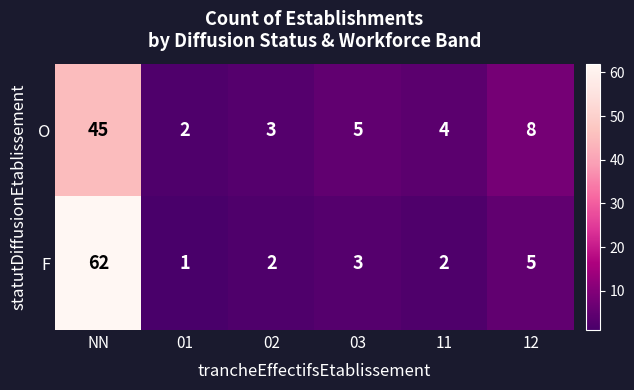

Which label corresponds to the largest value in the chart?

NN